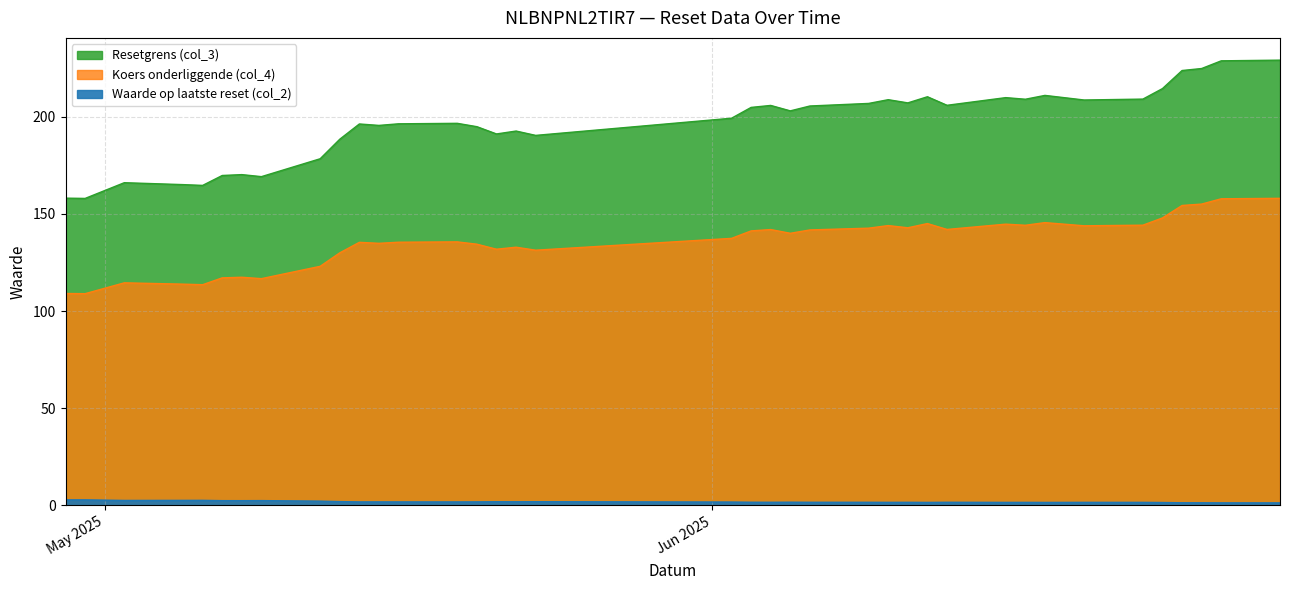

True or false: Resetgrens (col_3) and Waarde op laatste reset (col_2) intersect in this chart.

False